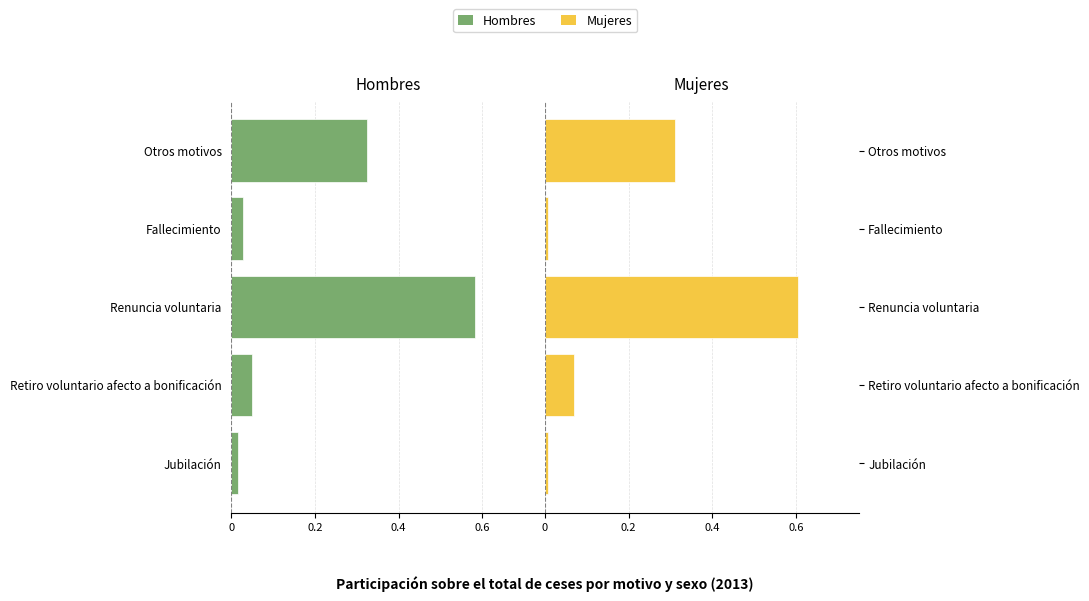

Rank the series at Otros motivos from lowest to highest value.

Hombres, Mujeres